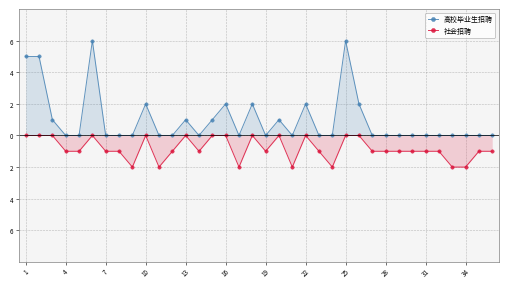

The 高校毕业生招聘 series shows 0 at 28. True or false?

True